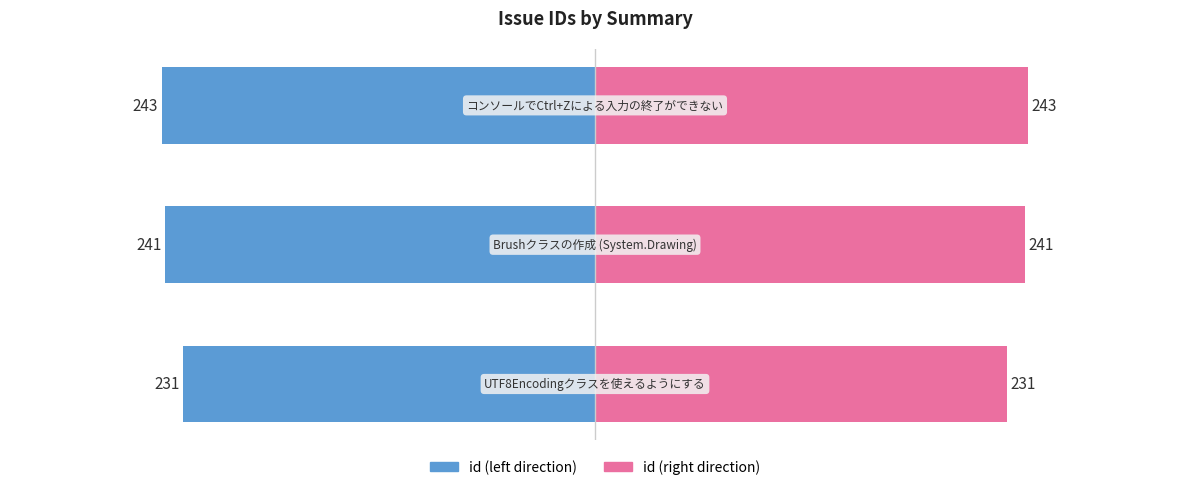

Reading right to left, extract all data points from this chart.

id (left): 2=-243	1=-241	0=-231
id (right): 2=243	1=241	0=231